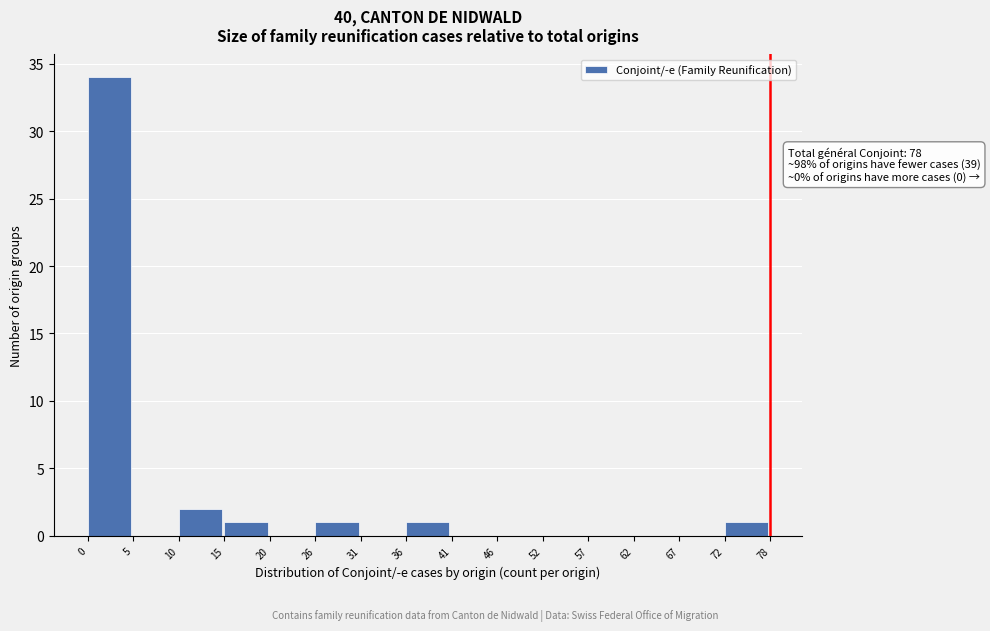

Over which range of the x-axis is the bar tallest?

0 to 5